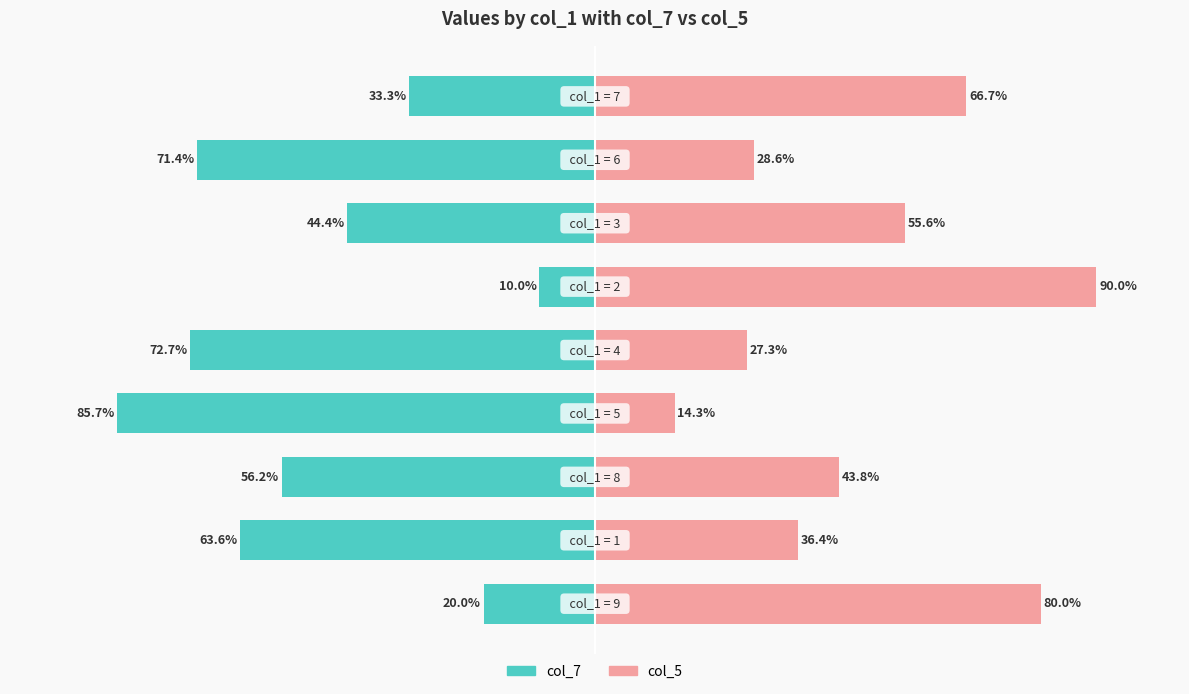

What is the difference between the maximum and minimum values in the col_5 series?

75.7